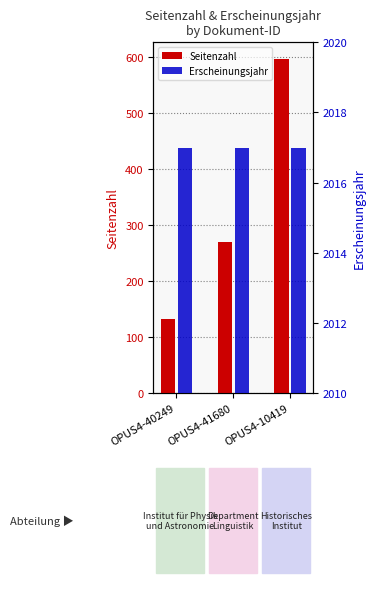

Reading left to right, what are all the values shown in this chart?

Seitenzahl: 132	270	596
Erscheinungsjahr: 2017	2017	2017